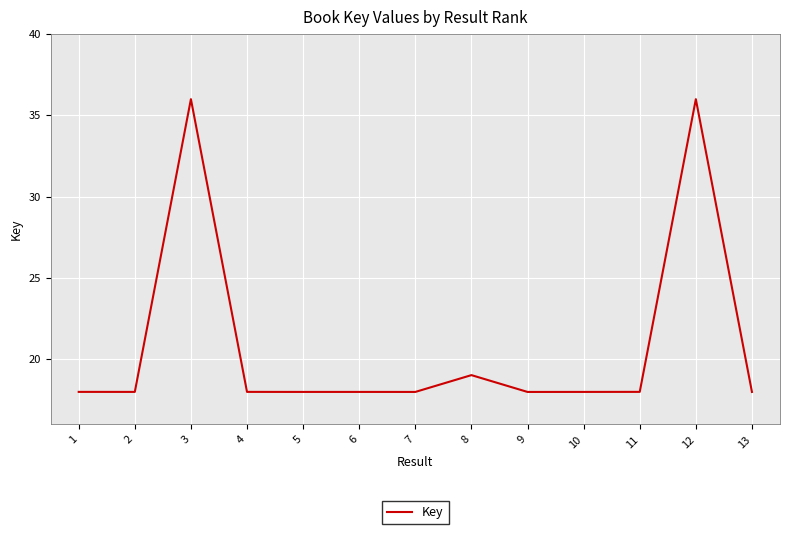

True or false: the data has more than 1 interior local peaks.

True